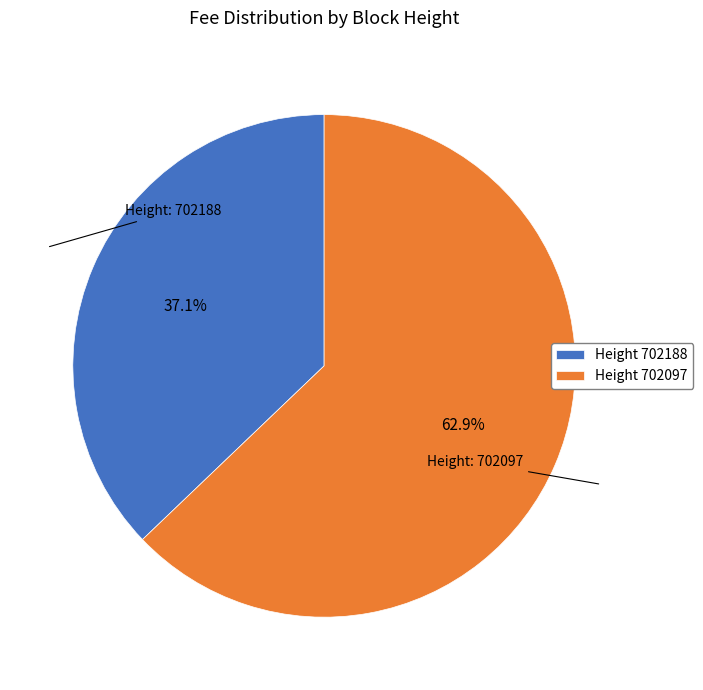

Combined, do Height 702097 and Height 702188 account for over 50%?

Yes